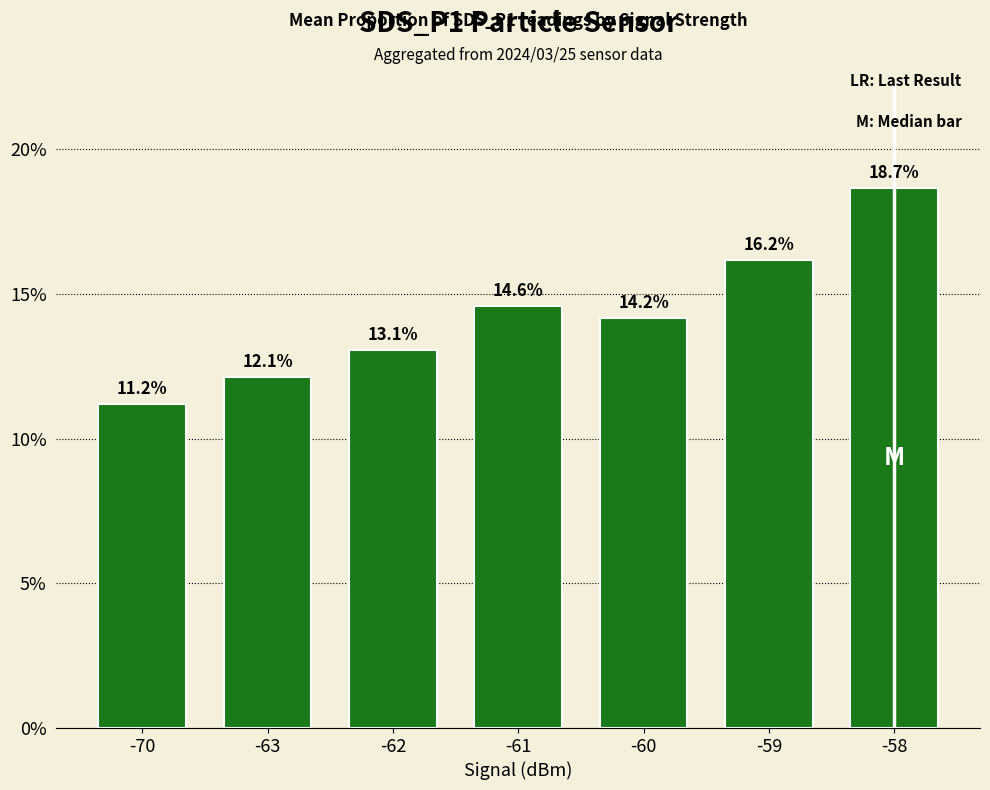

Are the bars horizontal?

No